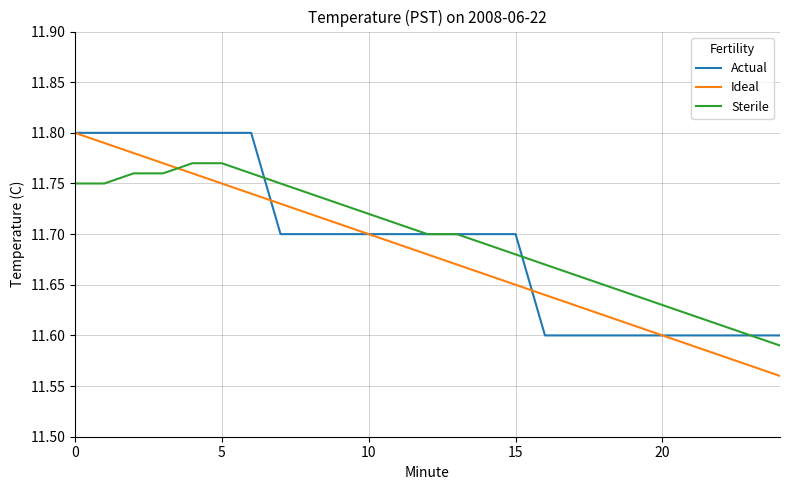

True or false: Ideal and Sterile cross at least once.

True